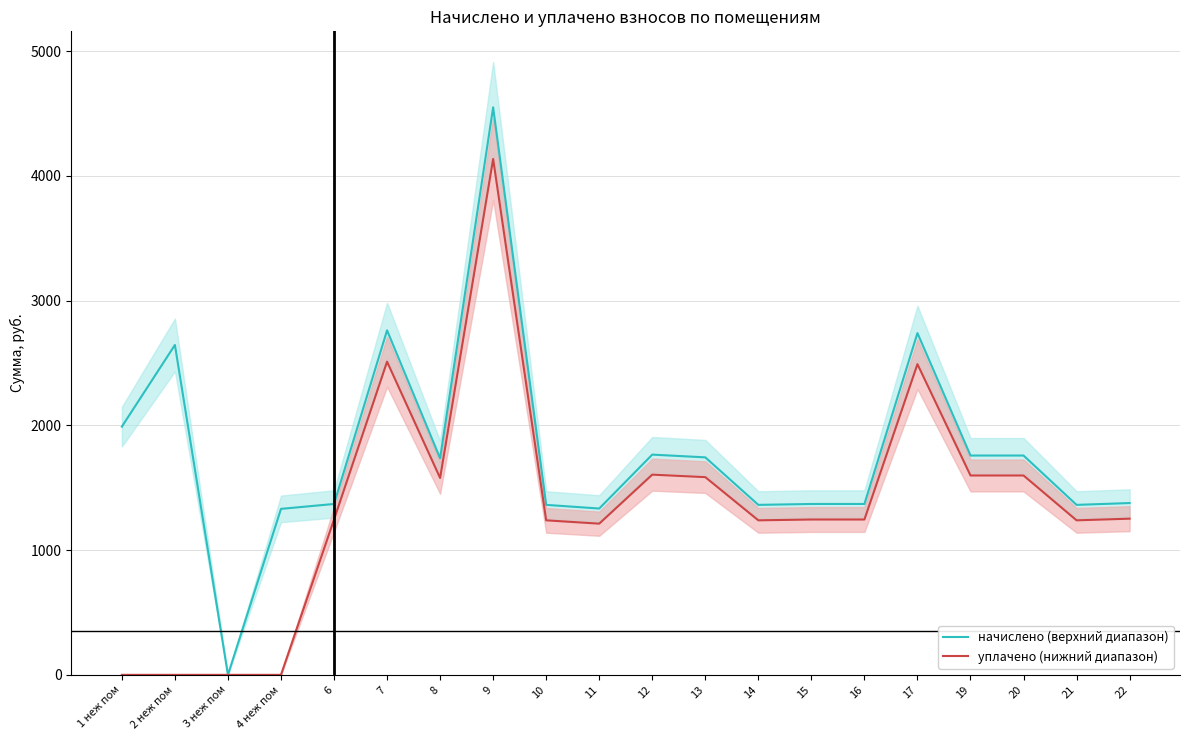

Reading right to left, list all the values displayed in this chart.

начислено (верхний диапазон): 22=1377.3	21=1362.7	20=1758.2	19=1758.2	17=2739.9	16=1369.9	15=1369.9	14=1362.7	13=1743.6	12=1765.6	11=1333.3	10=1362.7	9=4549.5	8=1736.2	7=2761.9	6=1369.9	4 неж пом=1330.7	3 неж пом=0.0	2 неж пом=2644.7	1 неж пом=1990.0
уплачено (нижний диапазон): 22=1252.1	21=1238.8	20=1598.4	19=1598.4	17=2490.8	16=1245.4	15=1245.4	14=1238.8	13=1585.1	12=1605.1	11=1212.1	10=1238.8	9=4135.9	8=1578.4	7=2510.8	6=1245.4	4 неж пом=0.0	3 неж пом=0.0	2 неж пом=0.0	1 неж пом=0.0